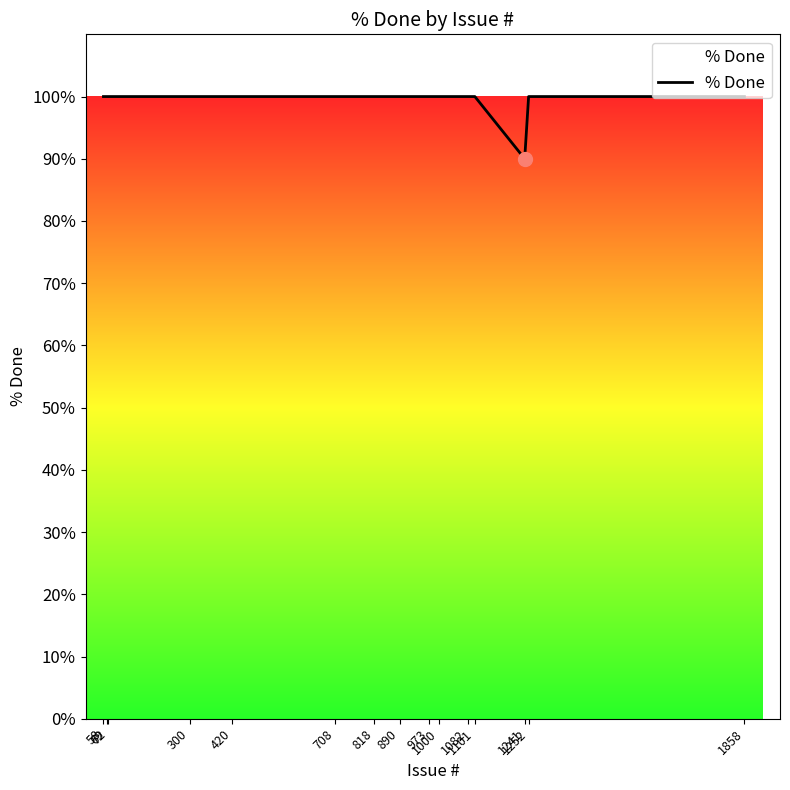

How many values are between 100 and 101?

14